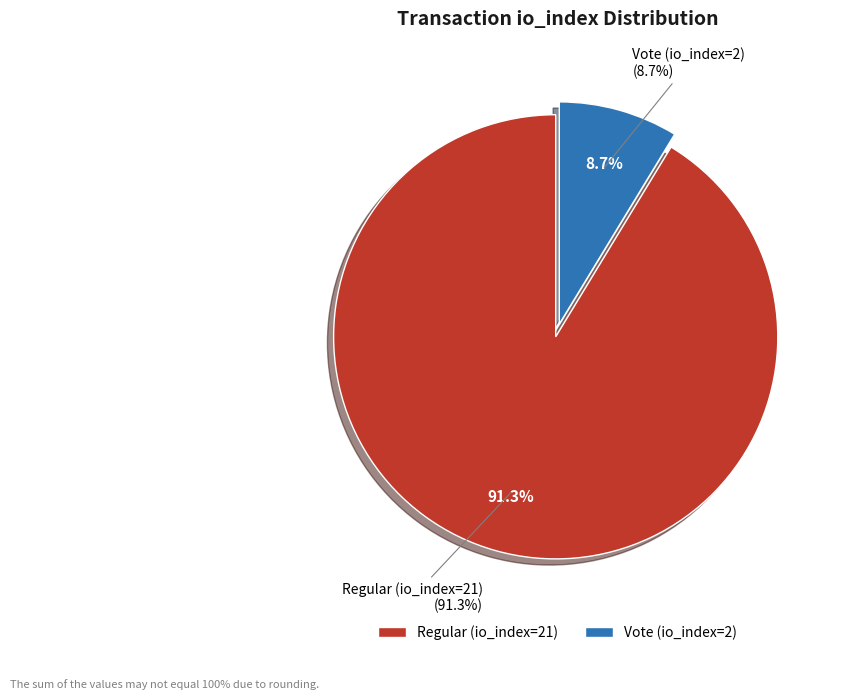

The Vote (io_index=2) slice represents 19% of the pie. True or false?

False